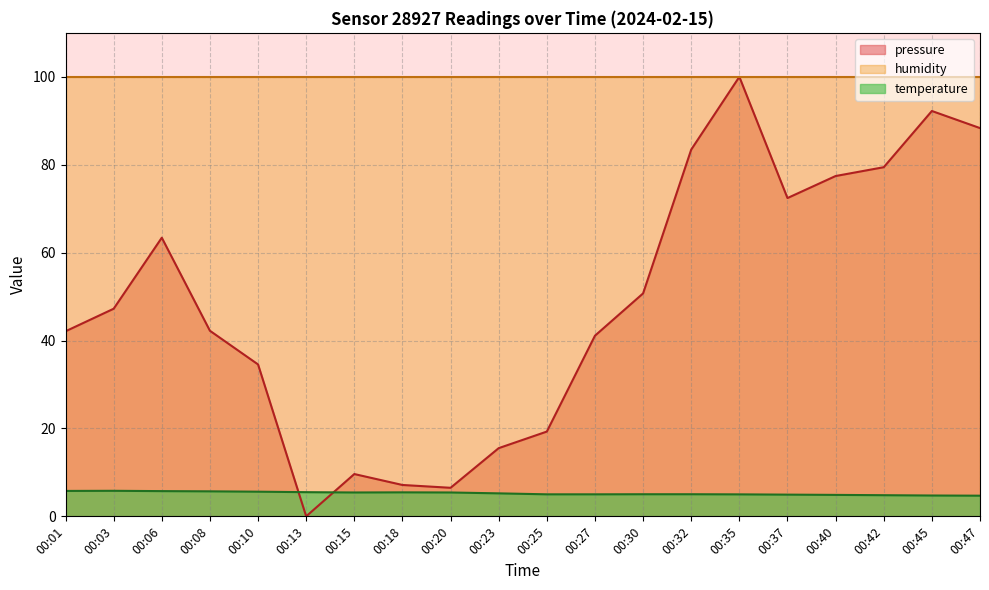

How many data points in pressure are less than 47?

10